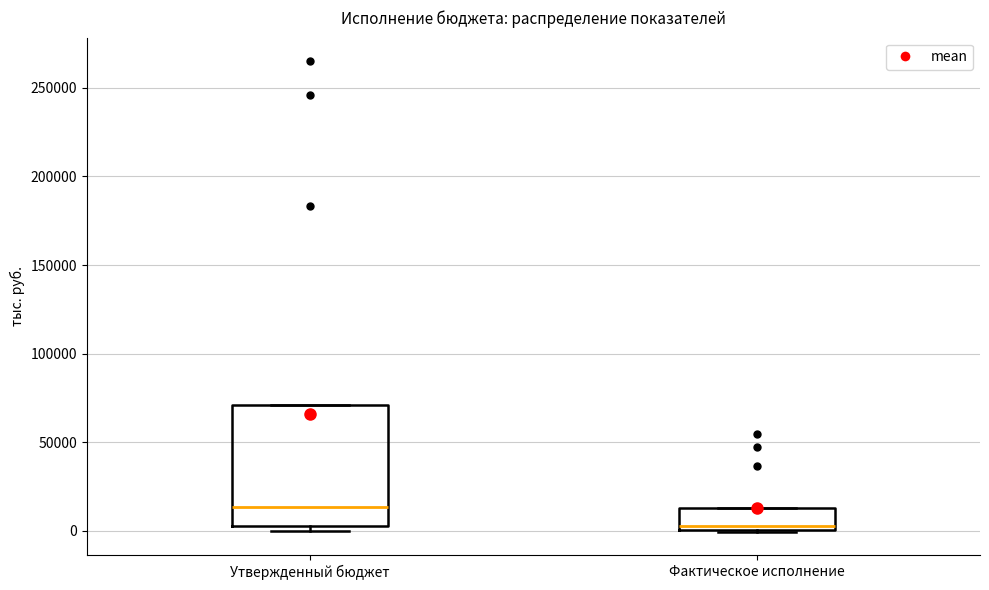

Which box has the lowest median line?

Фактическое исполнение